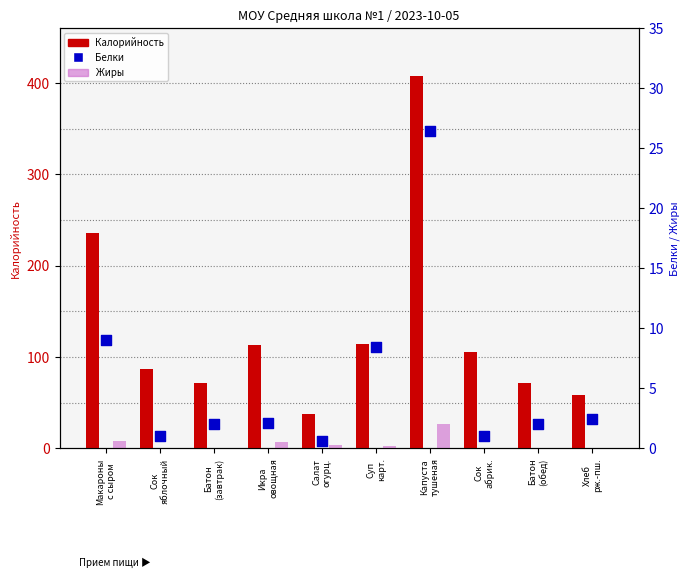

Which series has the widest spread of Y values?

Калорийность